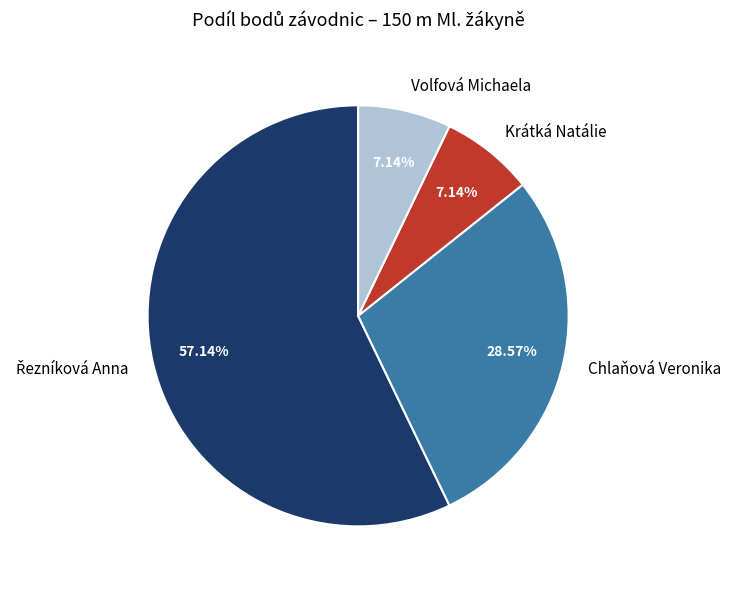

Do Volfová Michaela and Krátká Natálie together represent more than half of the pie?

No